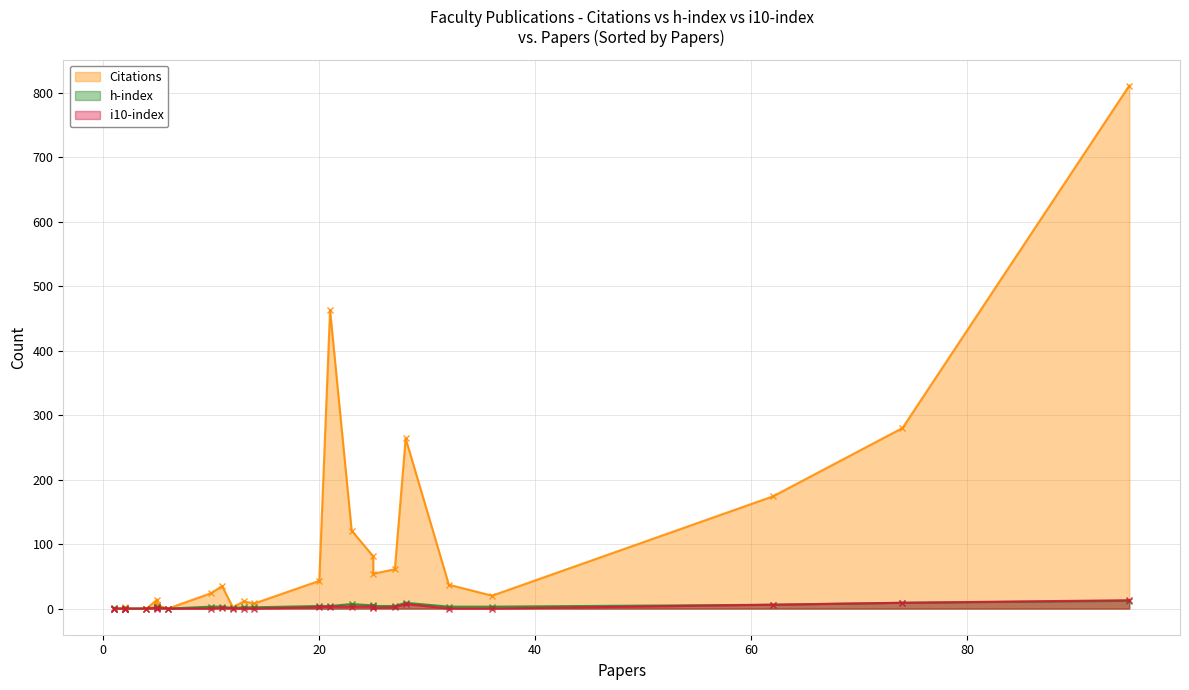

True or false: i10-index and h-index cross at least once.

False